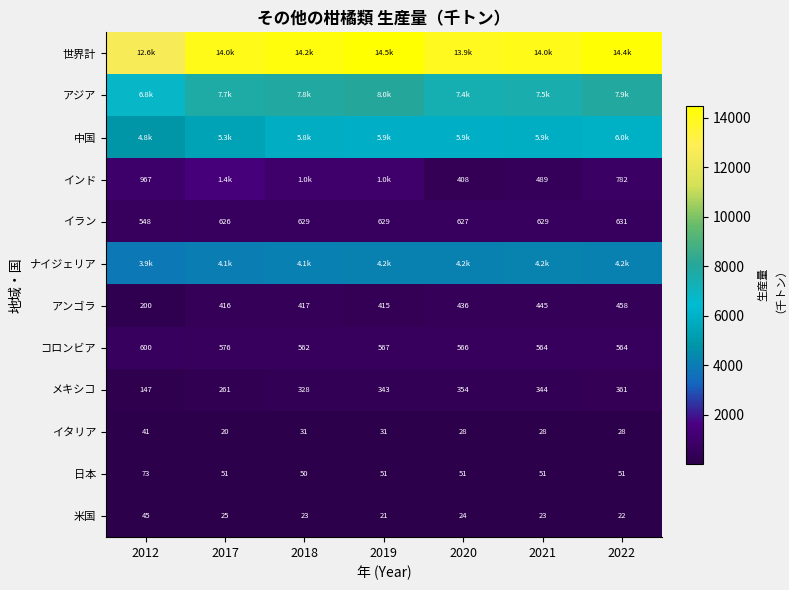

Which series has the largest total across all categories?

世界計